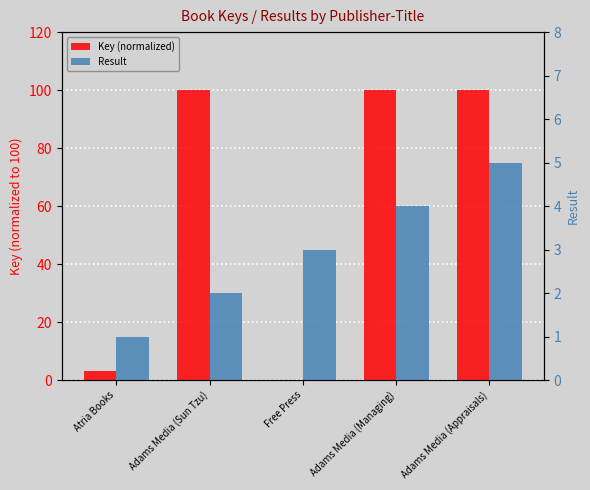

How many data points in Result are less than 3?

2